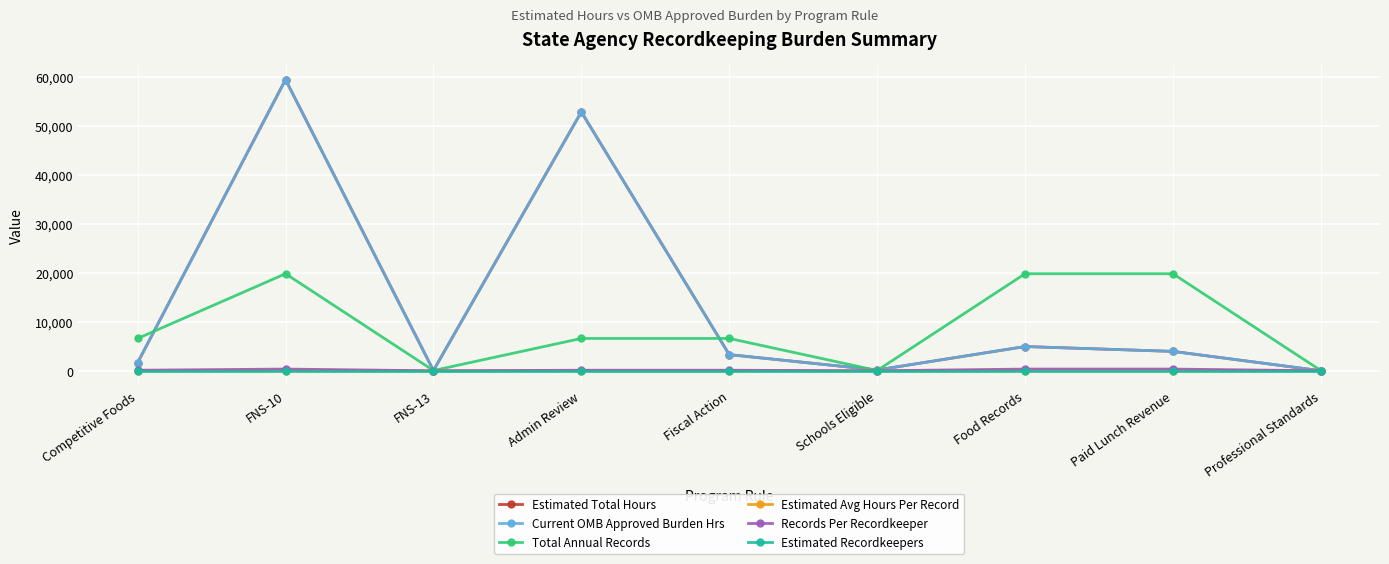

Does the chart display data point markers on the line(s)?

Yes